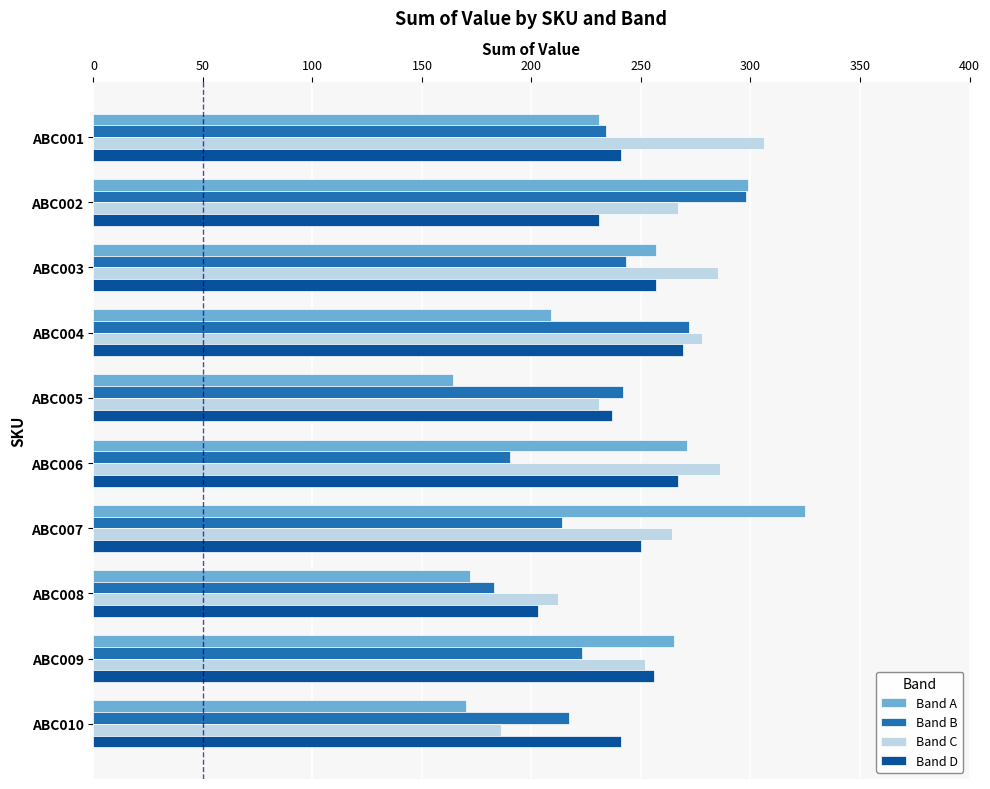

What value does the Band A series have at ABC001, to the nearest 10?

230